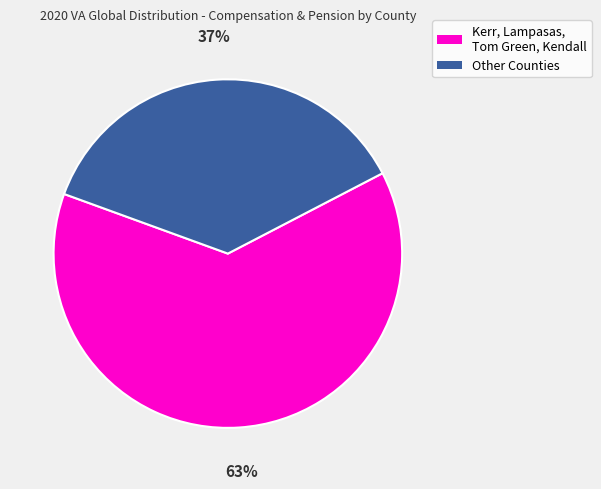

To the nearest percent, what is the average slice percentage?

50%